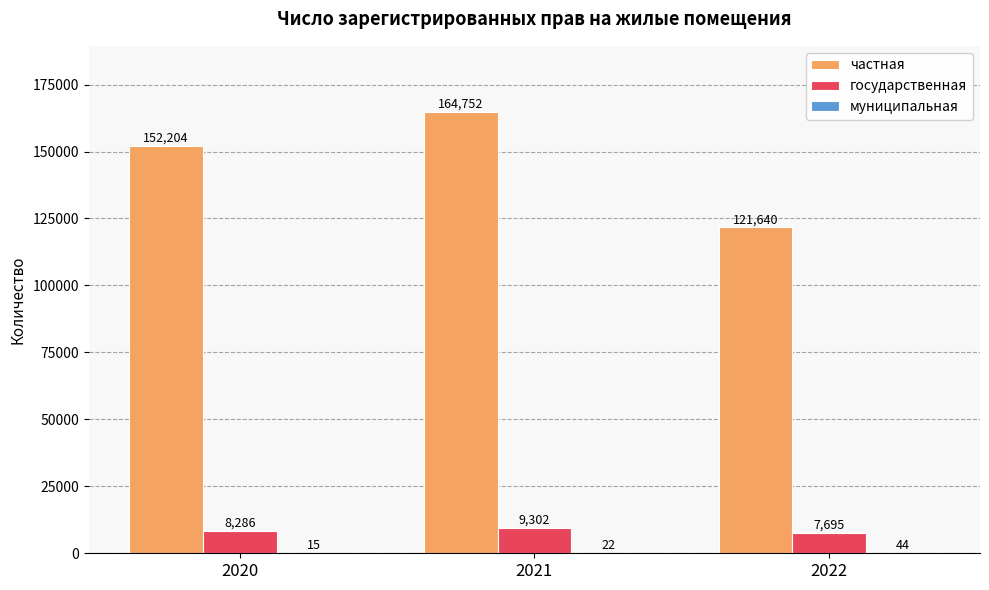

At which category is the sum across all series the highest?

2021